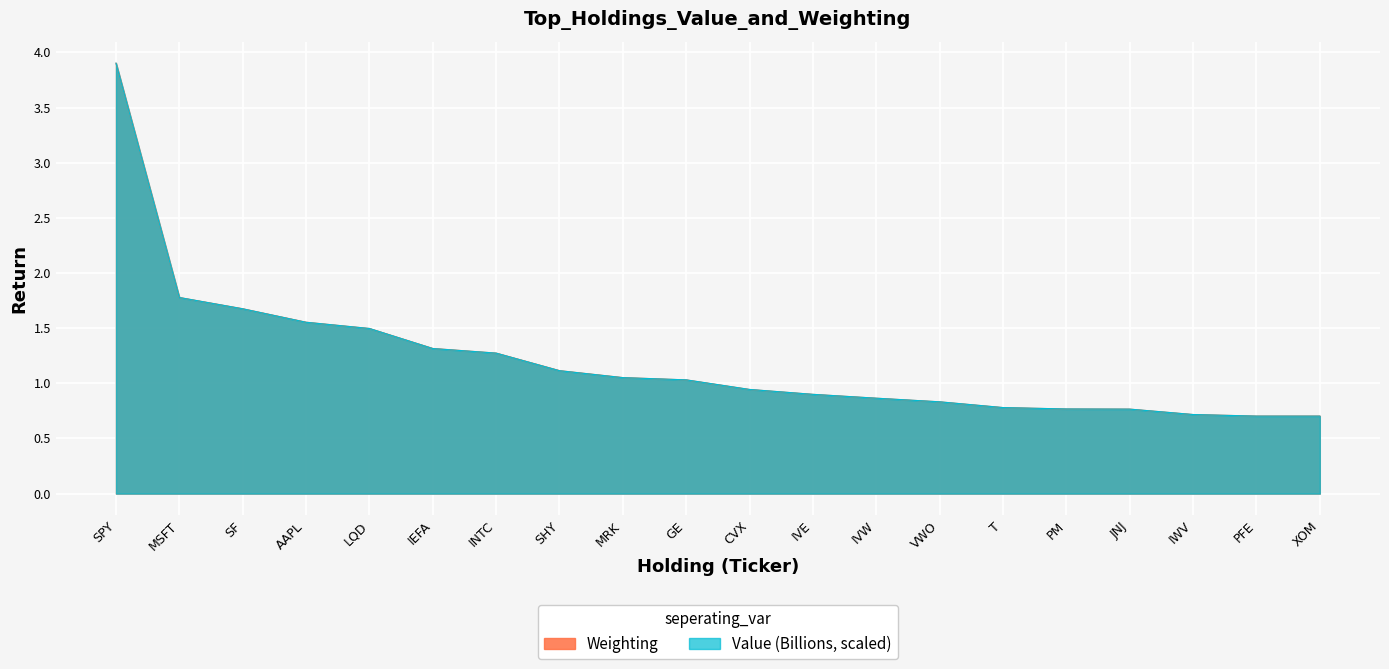

Which label corresponds to the smallest value in the chart?

XOM